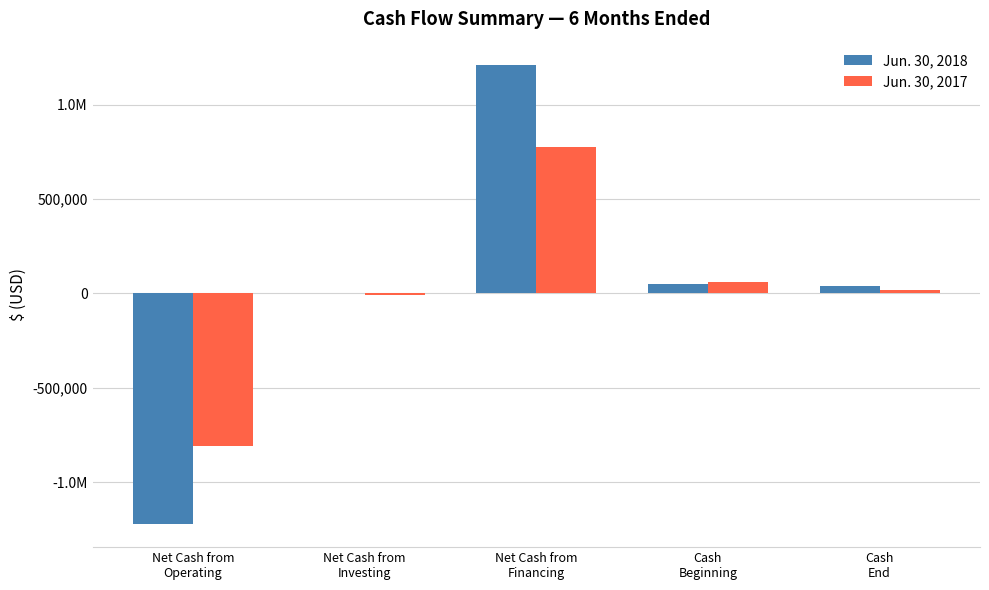

What is the sum of all Jun. 30, 2018 values?

76454